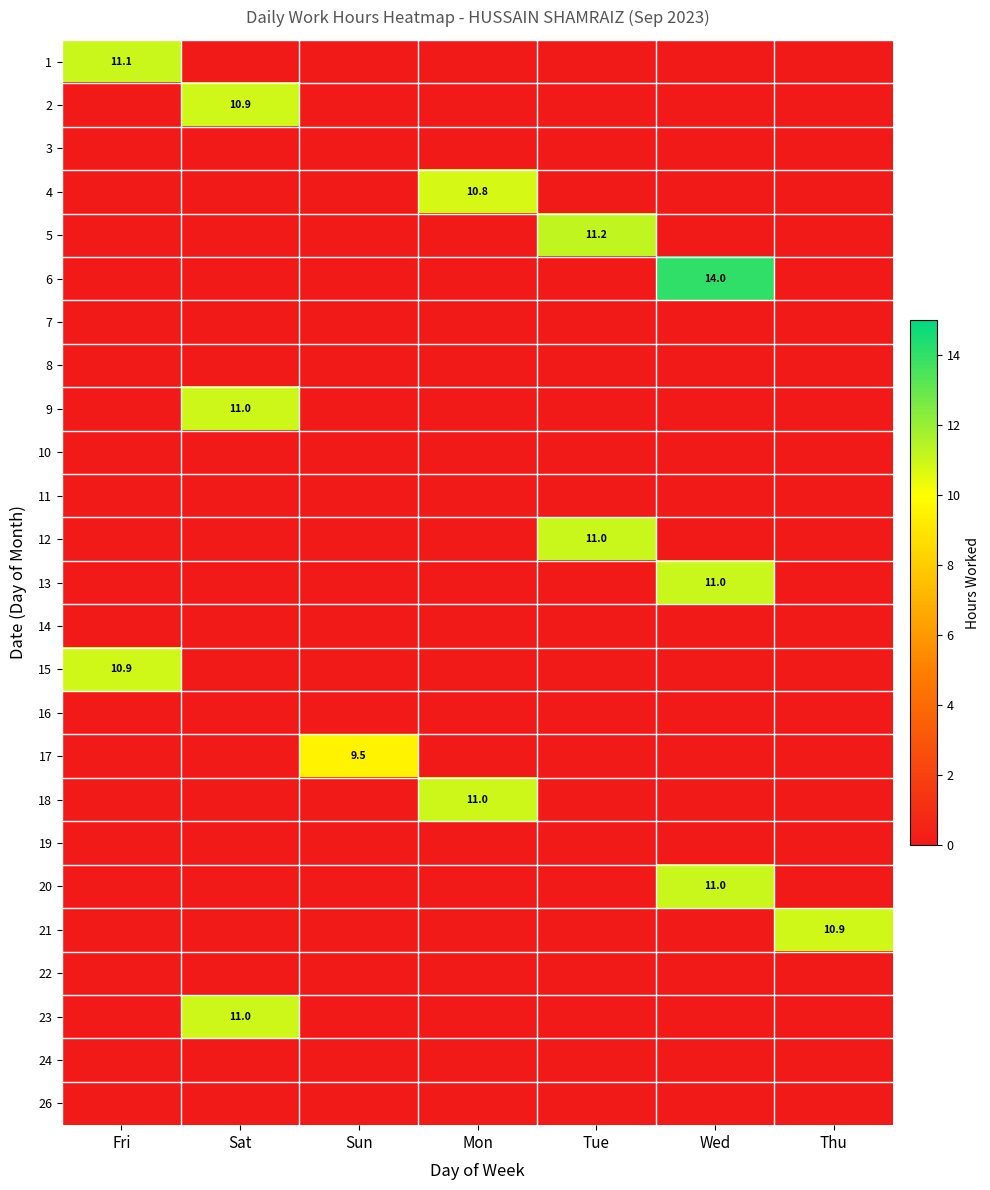

List the series in order of their peak value, highest first.

6, 5, 1, 12, 13, 20, 18, 9, 23, 15, 2, 21, 4, 17, 3, 7, 8, 10, 11, 14, 16, 19, 22, 24, 26